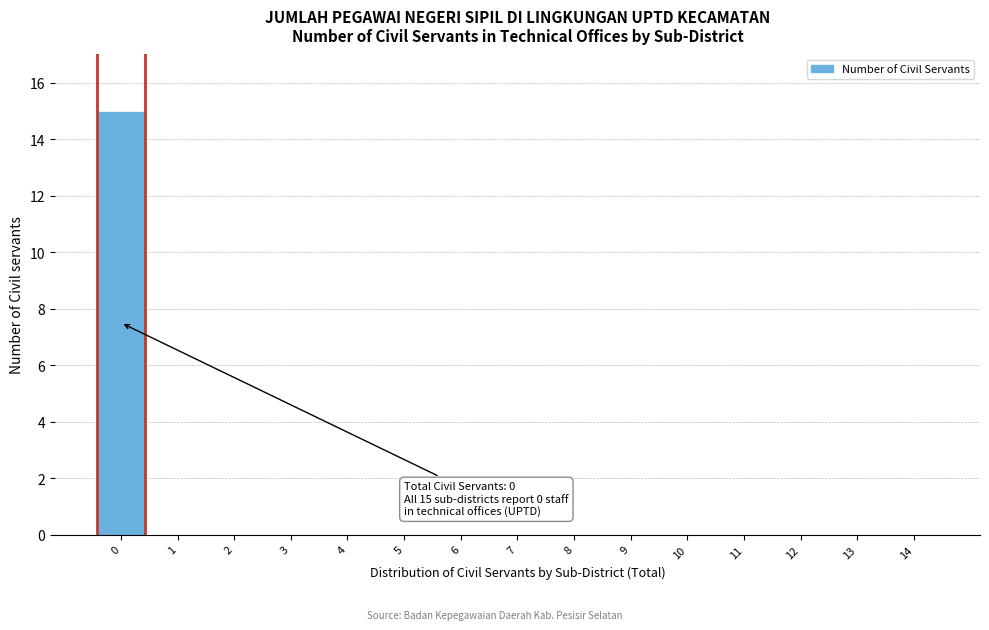

Reading left to right, extract all data points from this chart.

0=15	1=0	2=0	3=0	4=0	5=0	6=0	7=0	8=0	9=0	10=0	11=0	12=0	13=0	14=0